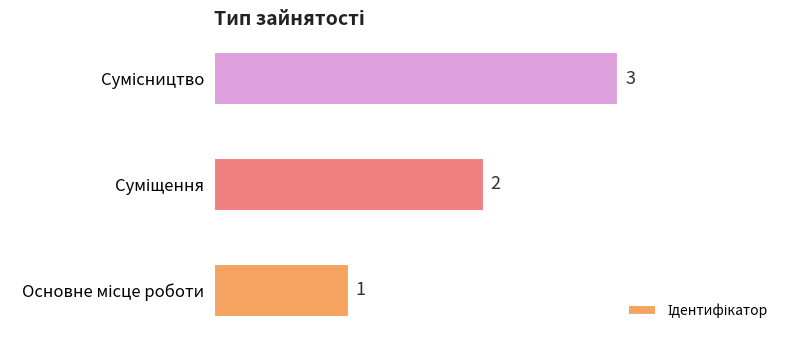

What is the sum of all values?

6